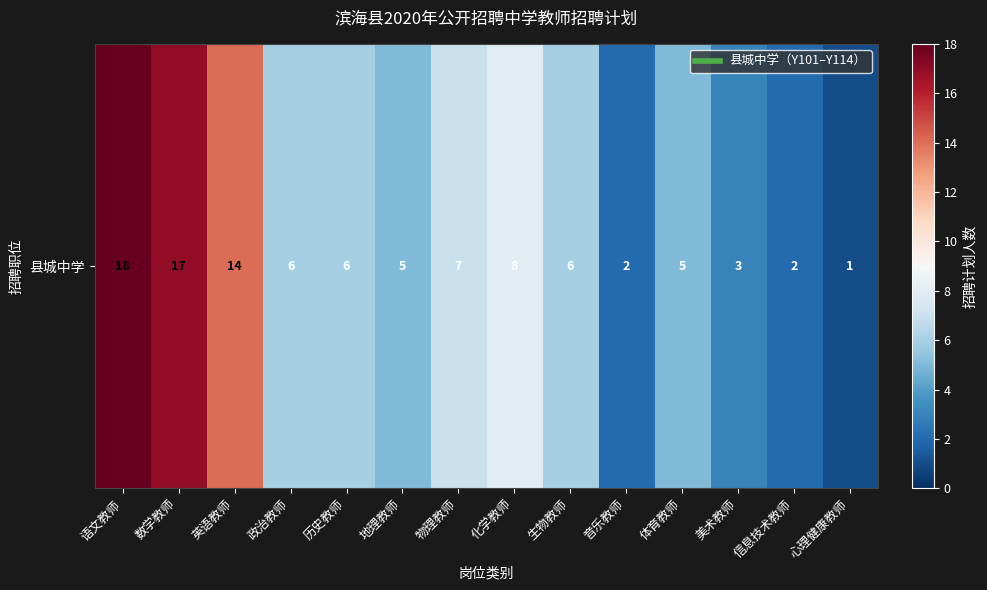

At which label is the value closest to 9?

化学教师